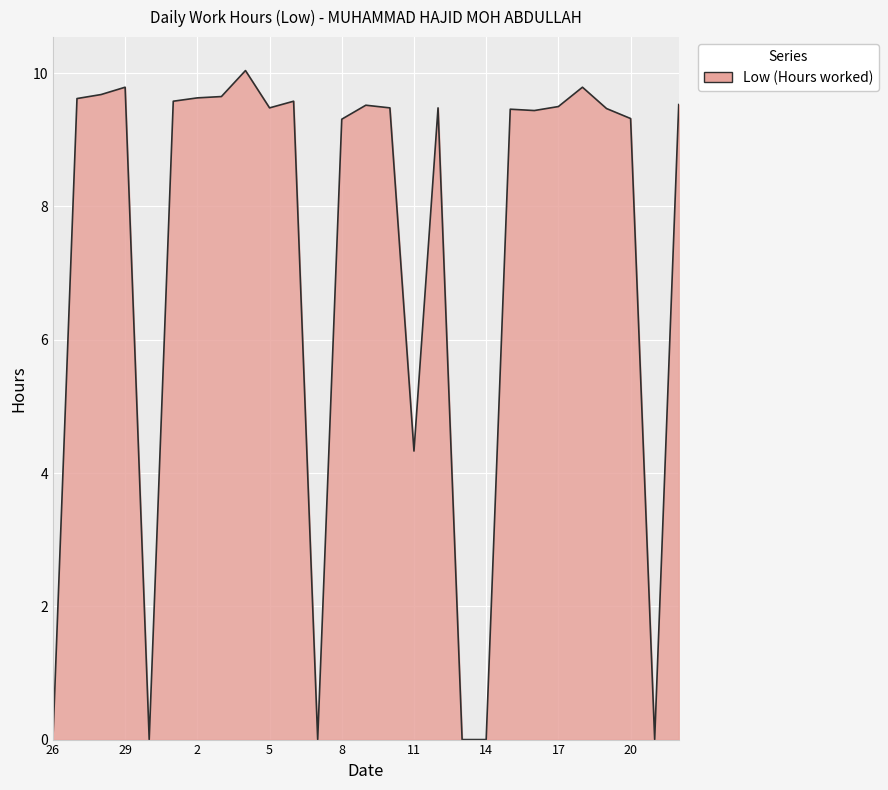

What is the difference between the maximum and minimum values?

10.0